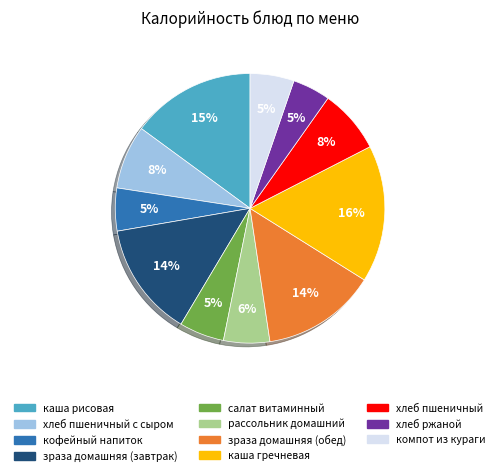

To the nearest percent, what percentage of the pie is зраза домашняя (обед)?

14%